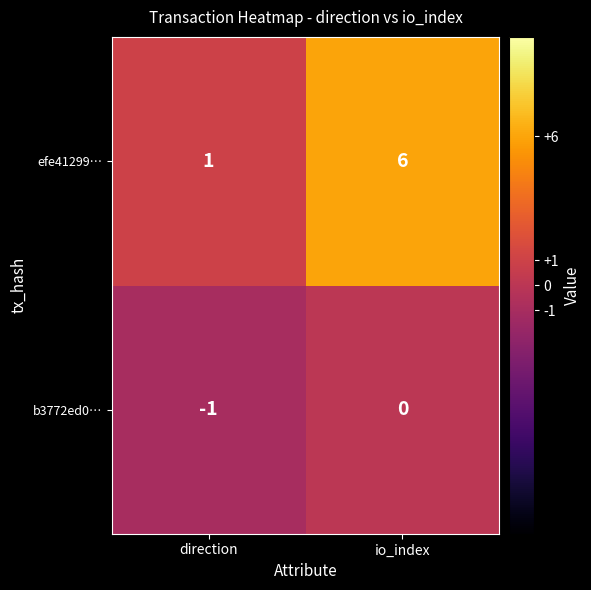

What is the difference between the maximum and minimum values in the efe41299… series?

5